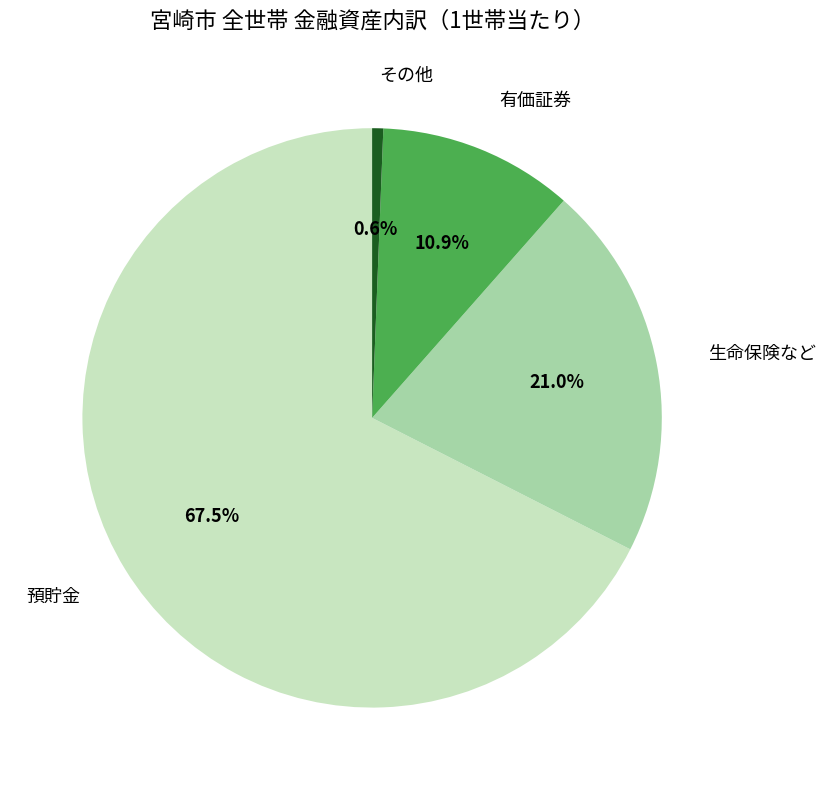

Is there any slice that represents more than half of the pie?

Yes